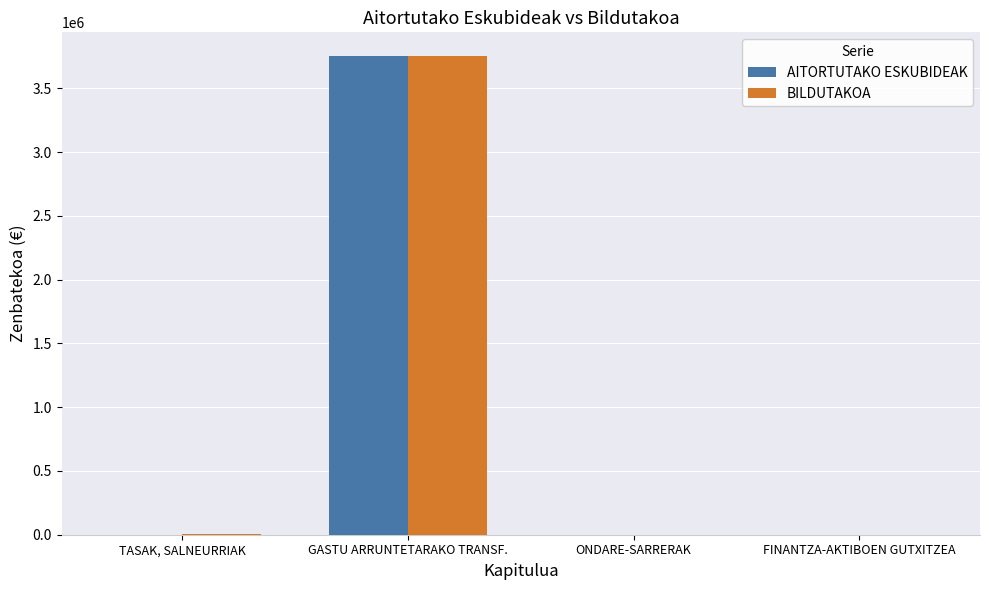

At which label does BILDUTAKOA reach its peak?

GASTU ARRUNTETARAKO TRANSF.